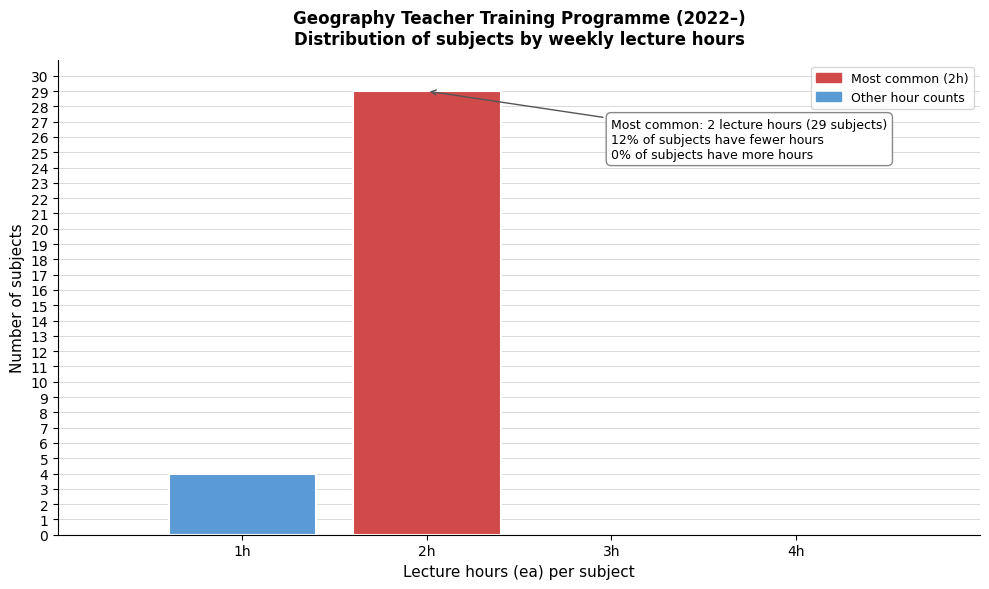

Which range on the x-axis has the tallest bar?

1.5 to 2.5